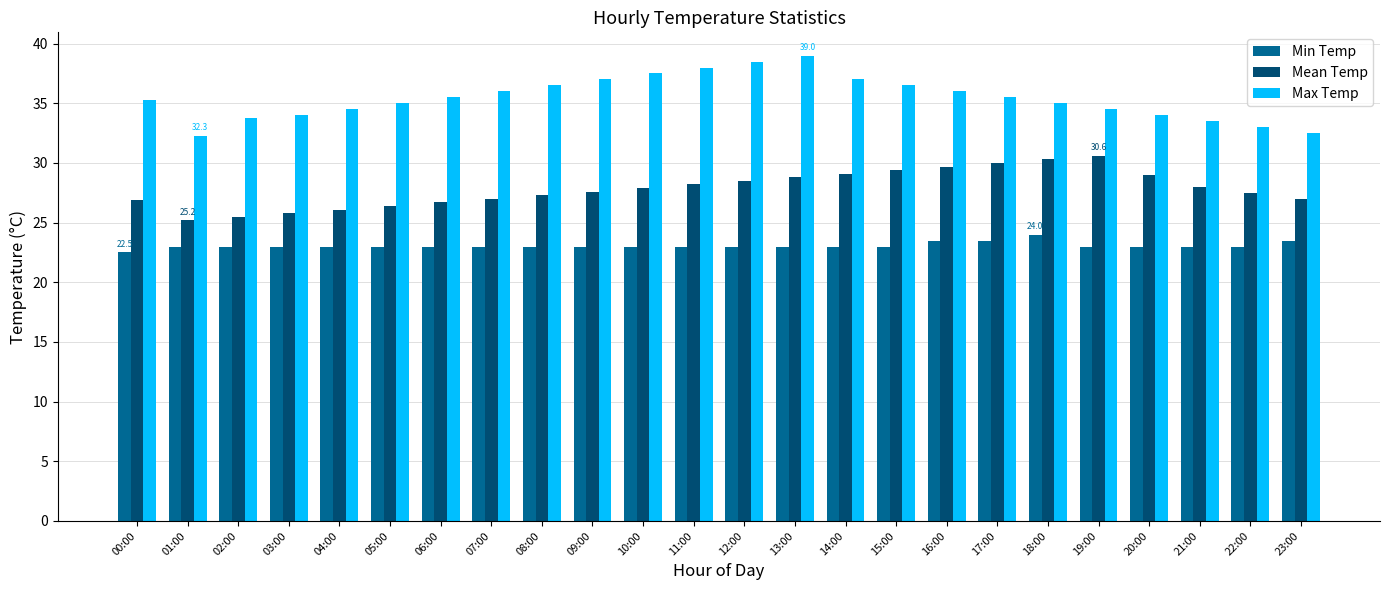

Read the Min Temp value at 12:00.

23.0